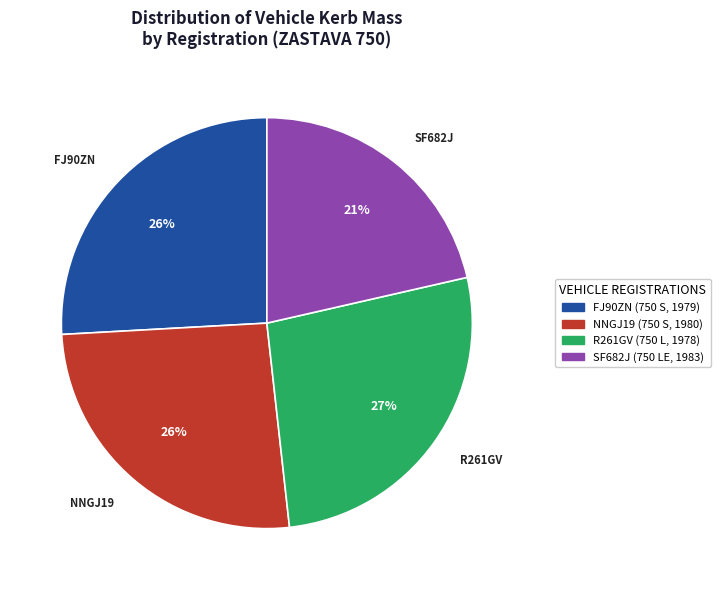

The R261GV (750 L, 1978) slice represents 15% of the pie. True or false?

False